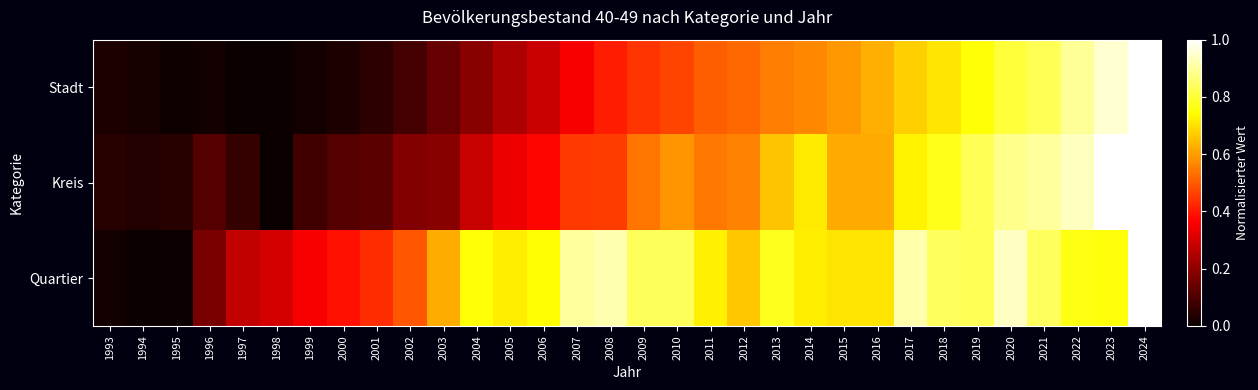

What is the greatest value displayed?

1.0